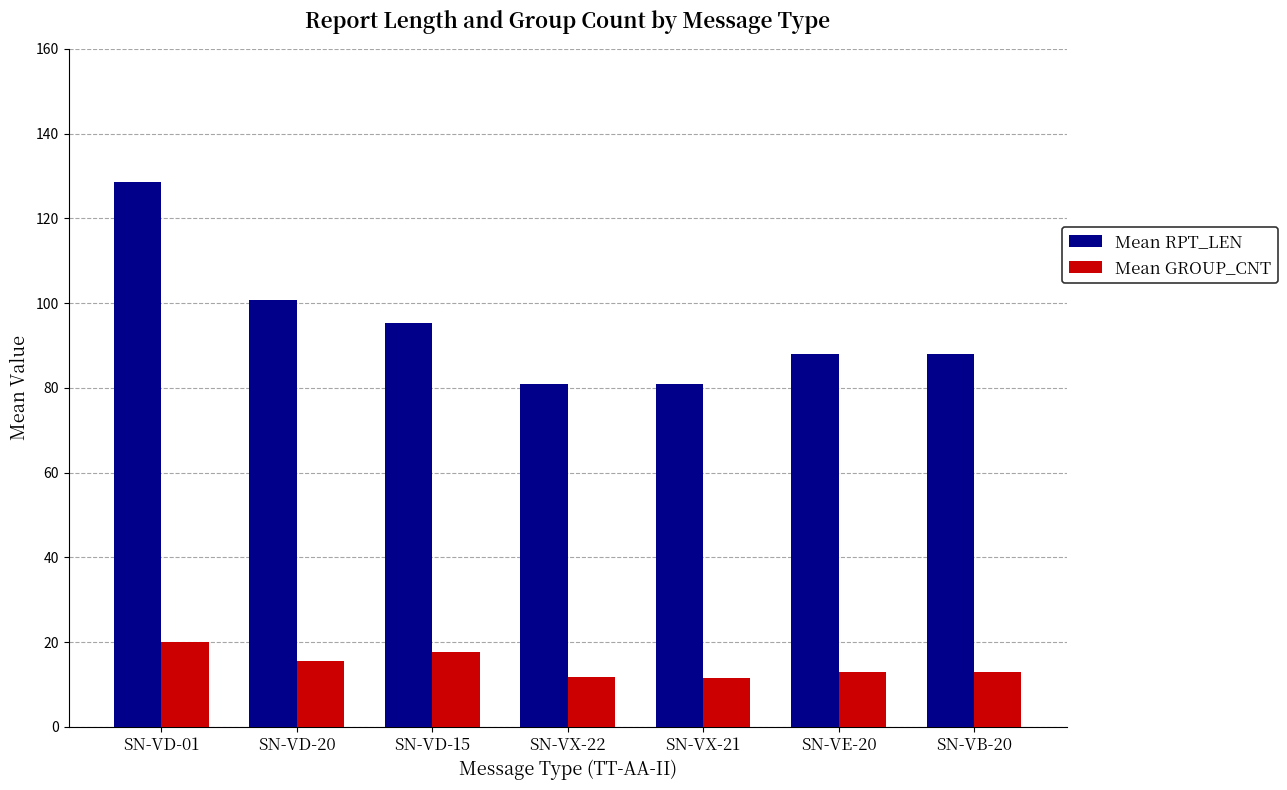

At which category is the sum across all series the highest?

SN-VD-01